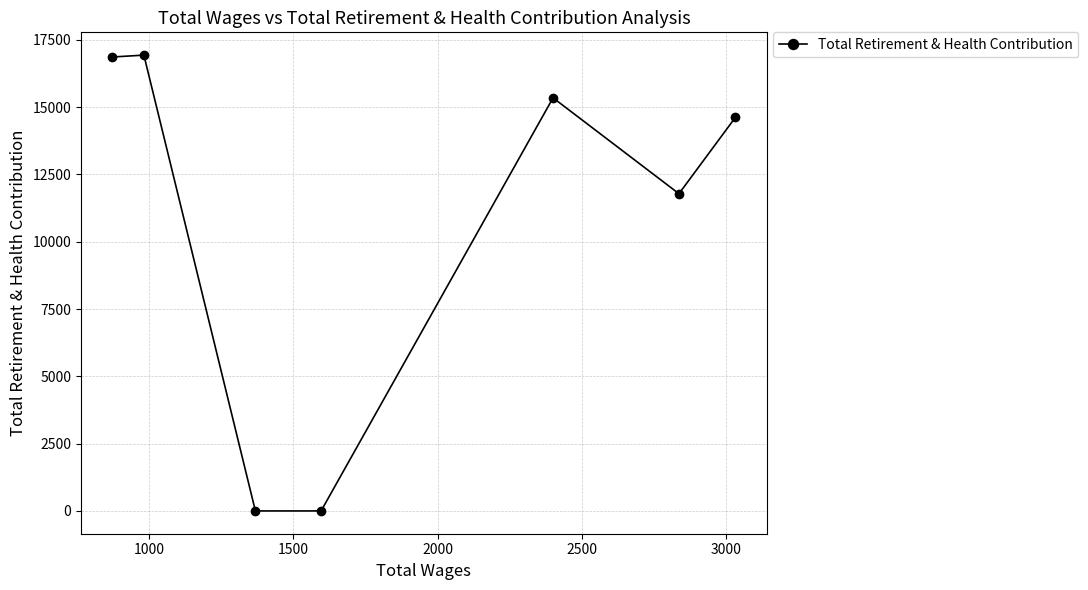

What is the greatest value displayed?

16935